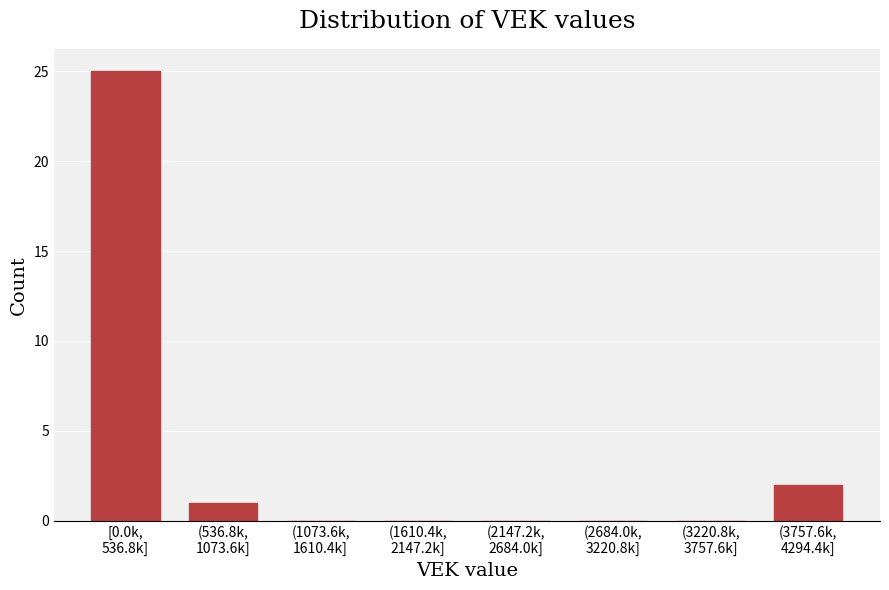

What is the greatest value displayed?

25